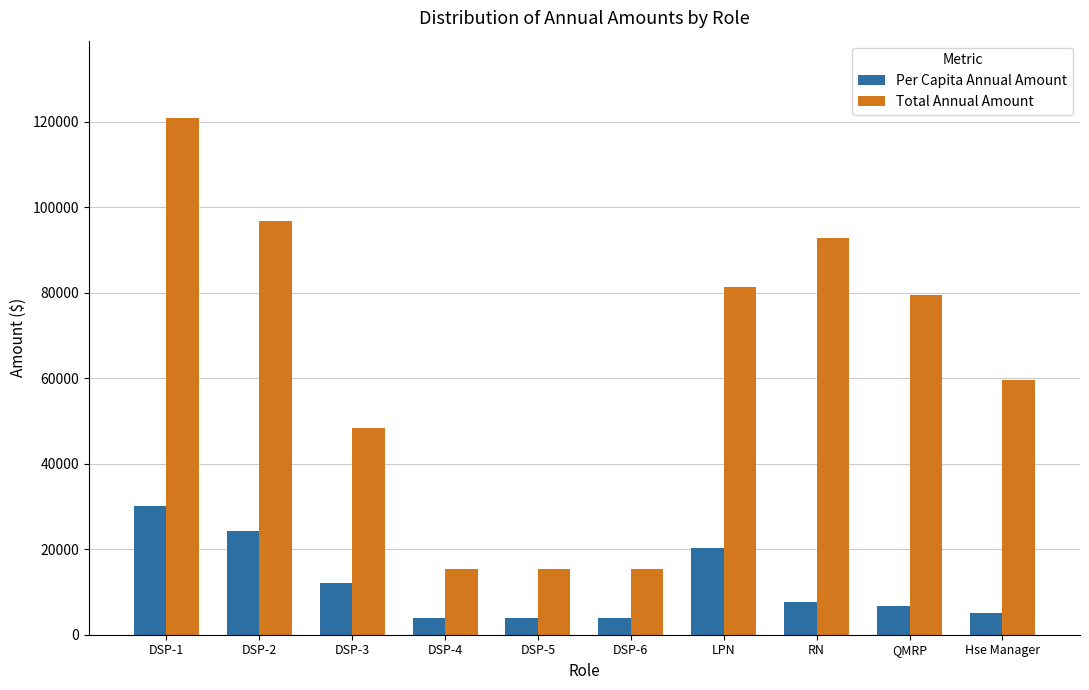

The value of Total Annual Amount at DSP-5 is 22741.6. True or false?

False